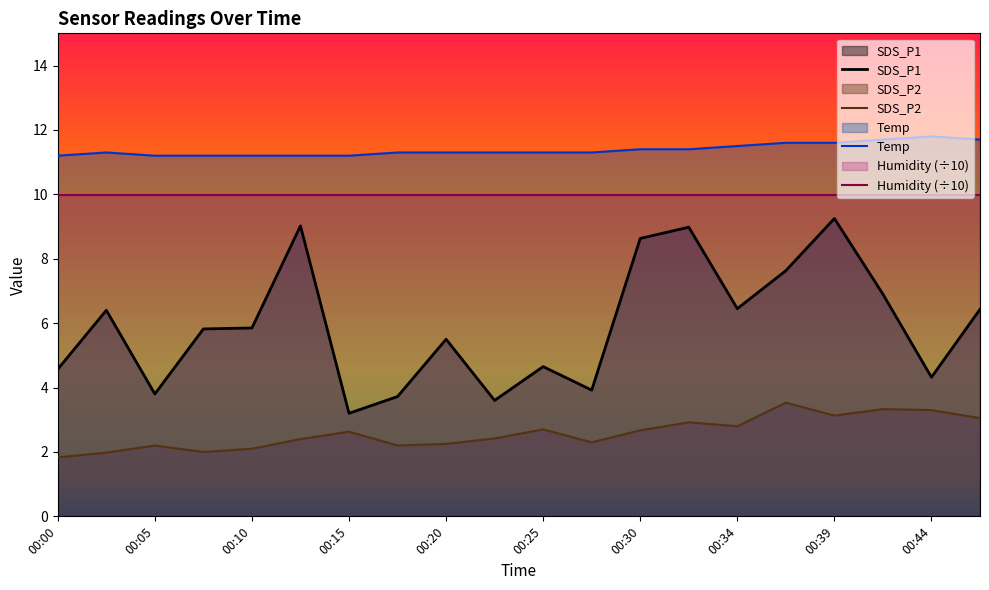

Is it true that Temp equals 7.3 at 00:17?

False